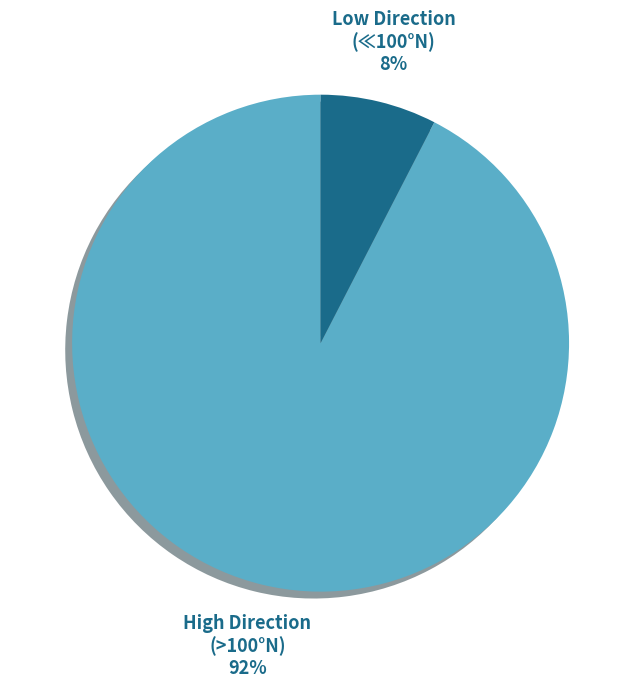

Is it true that Low Direction (≪100°N) is 1% of the pie?

False